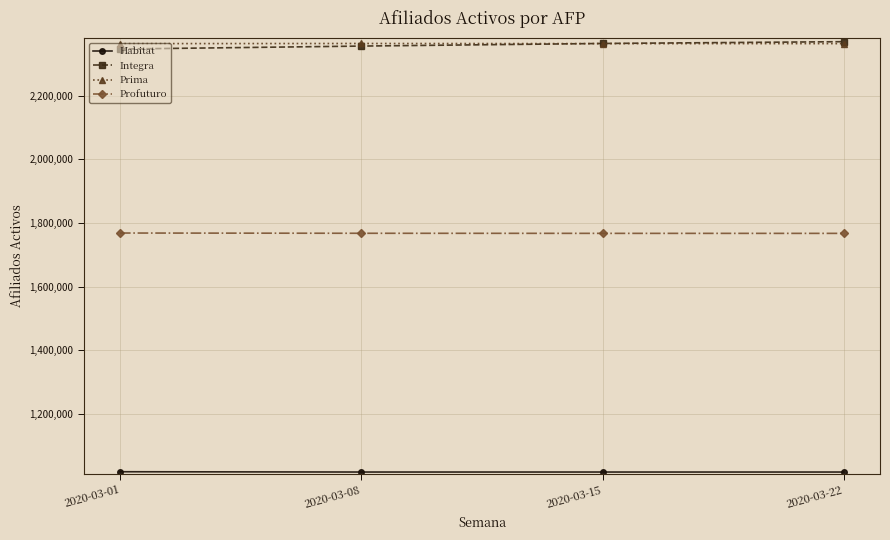

What is the greatest value displayed?

2369393